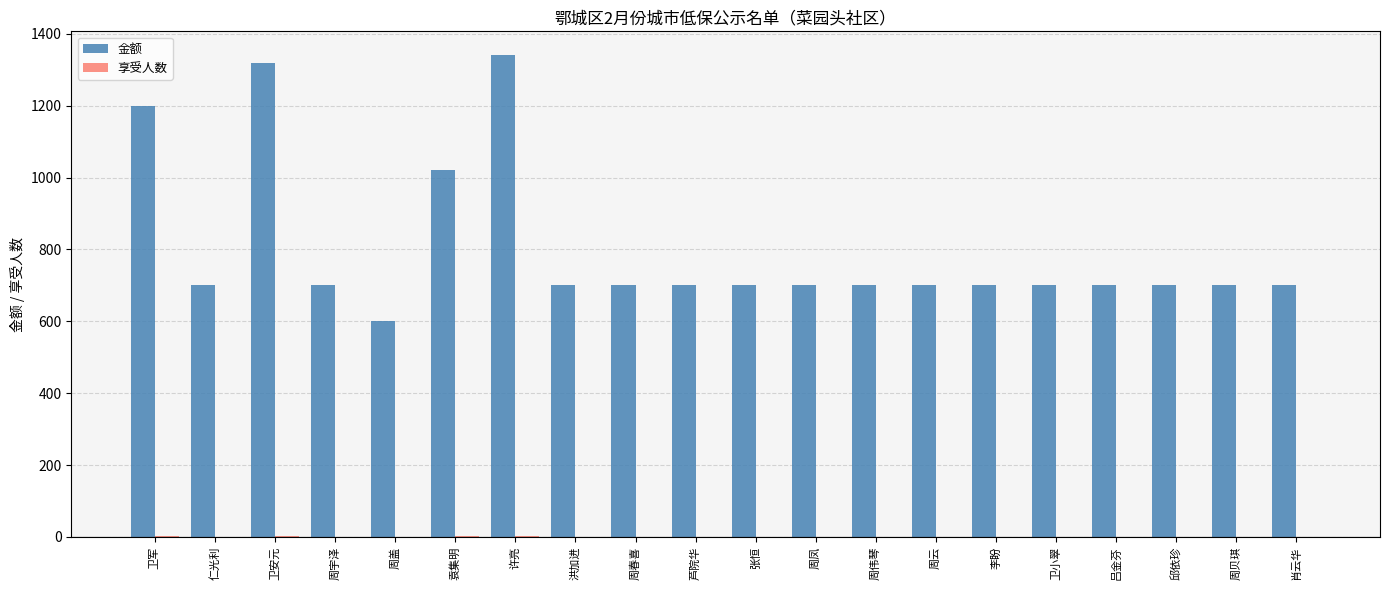

What is the greatest value displayed?

1340